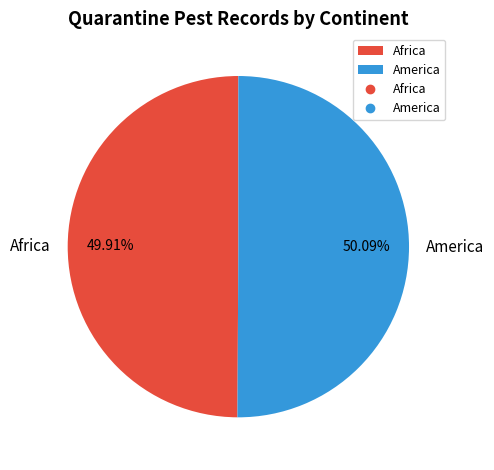

Is it true that America is 60% of the pie?

False